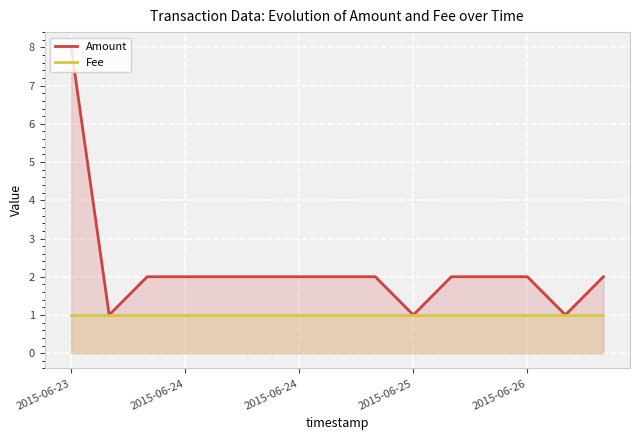

What is the minimum value shown in the chart?

1